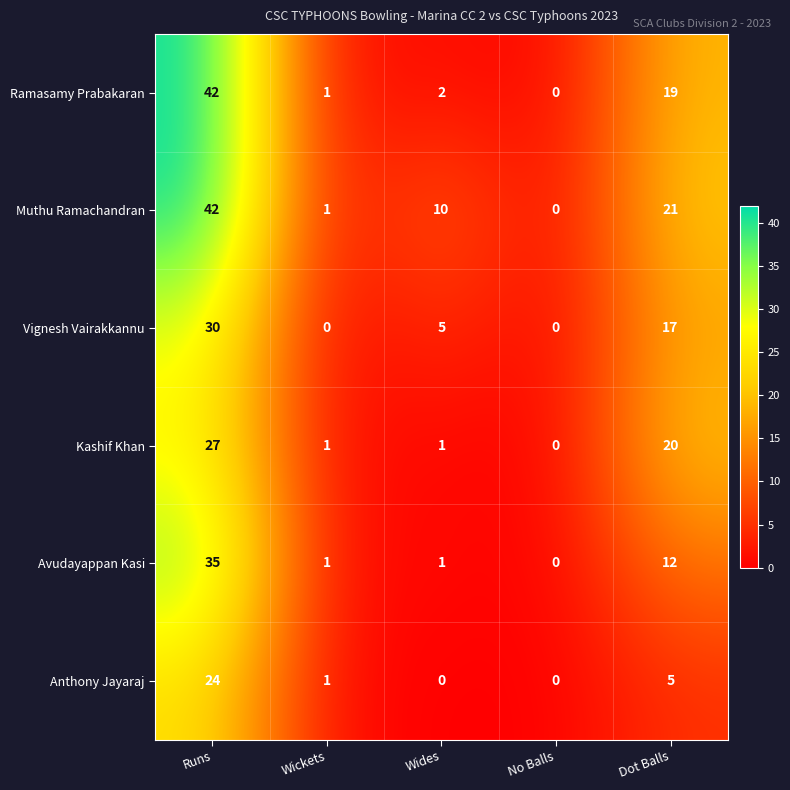

What is the average value of the Avudayappan Kasi series?

10